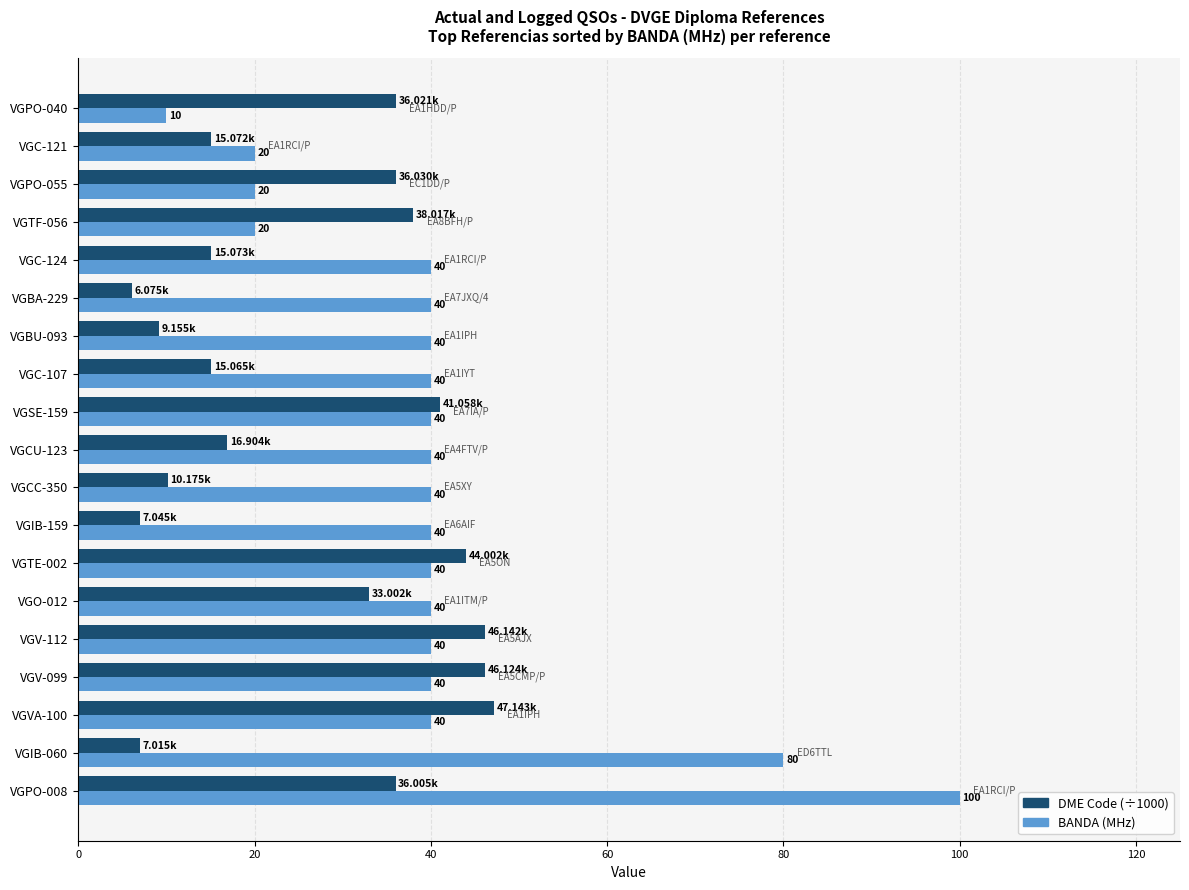

Which series has the widest spread of values?

BANDA (MHz)